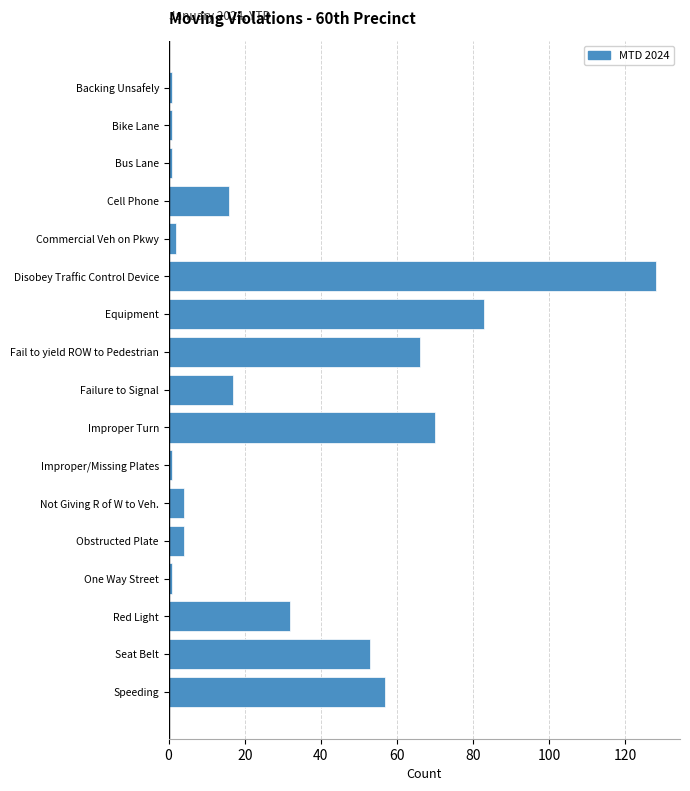

The chart shows a value of 32 at Red Light. True or false?

True